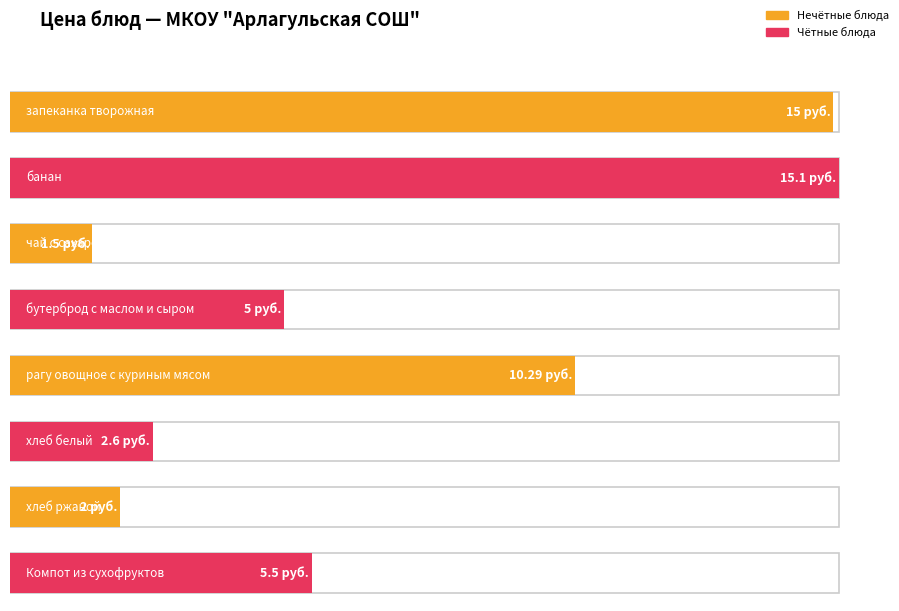

Does the chart contain any negative values?

No